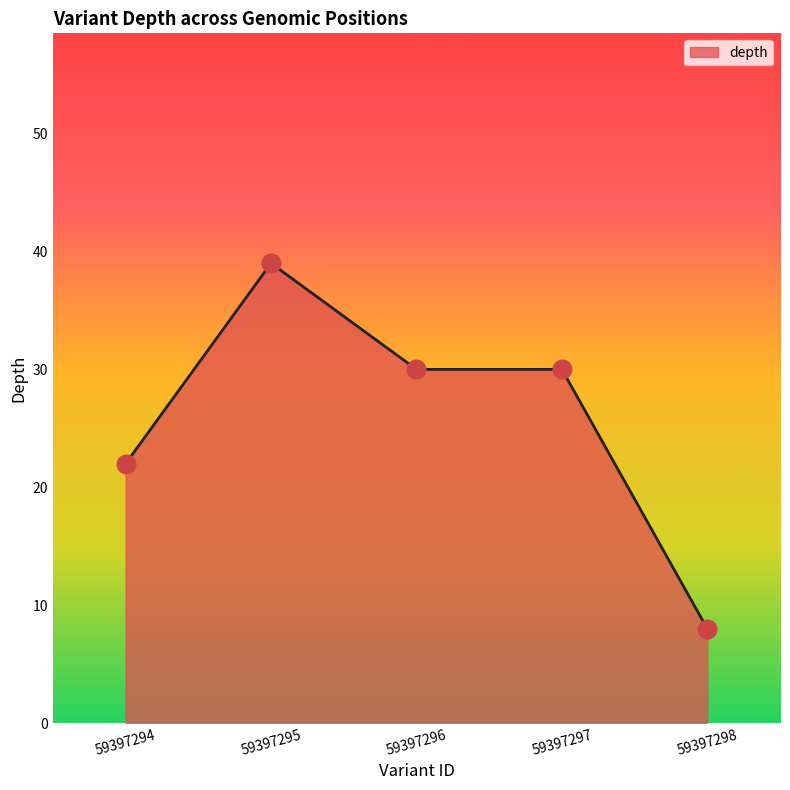

Approximately how many times larger is the value at 59397295 compared to 59397297?

1.3